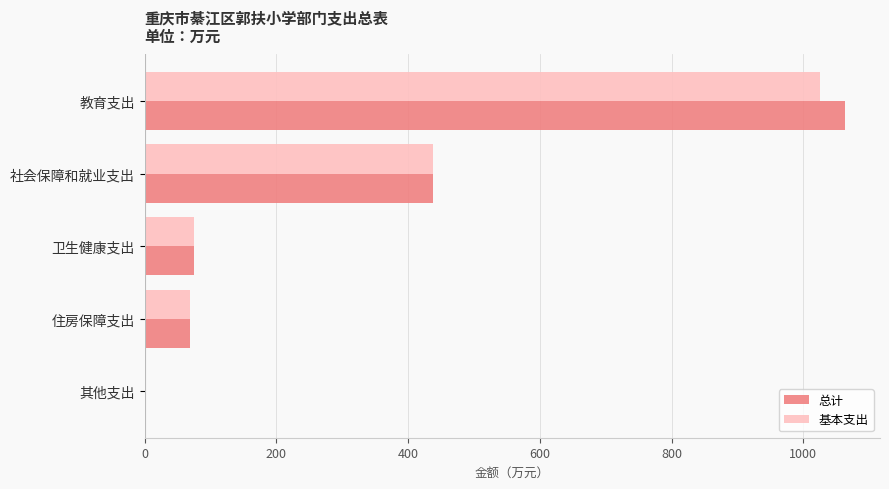

At which category is the sum across all series the highest?

教育支出